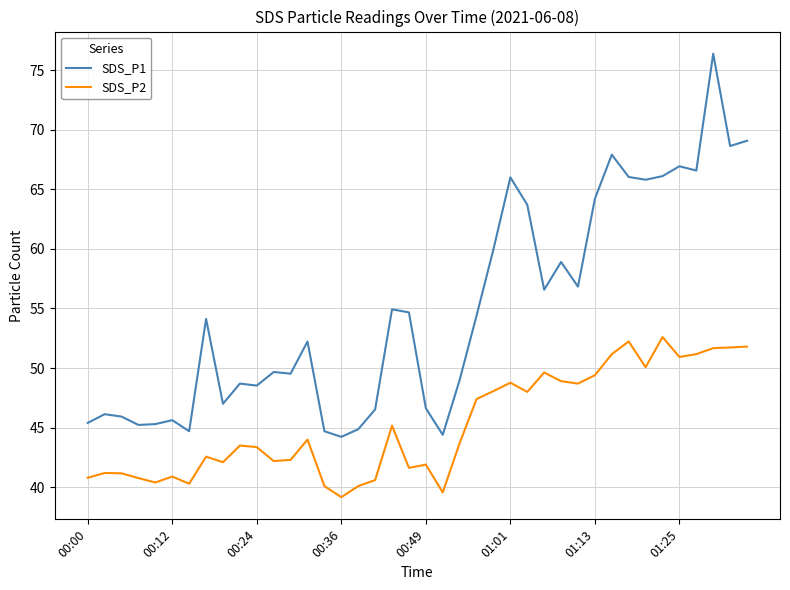

What is the smallest value displayed?

39.2